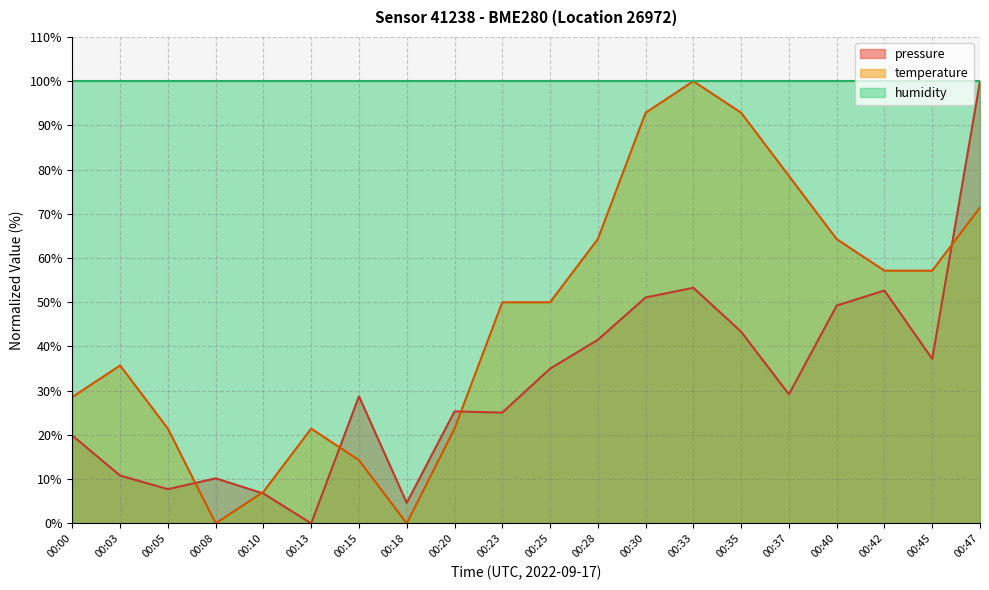

The value of pressure at 00:05 is 7.7. True or false?

True